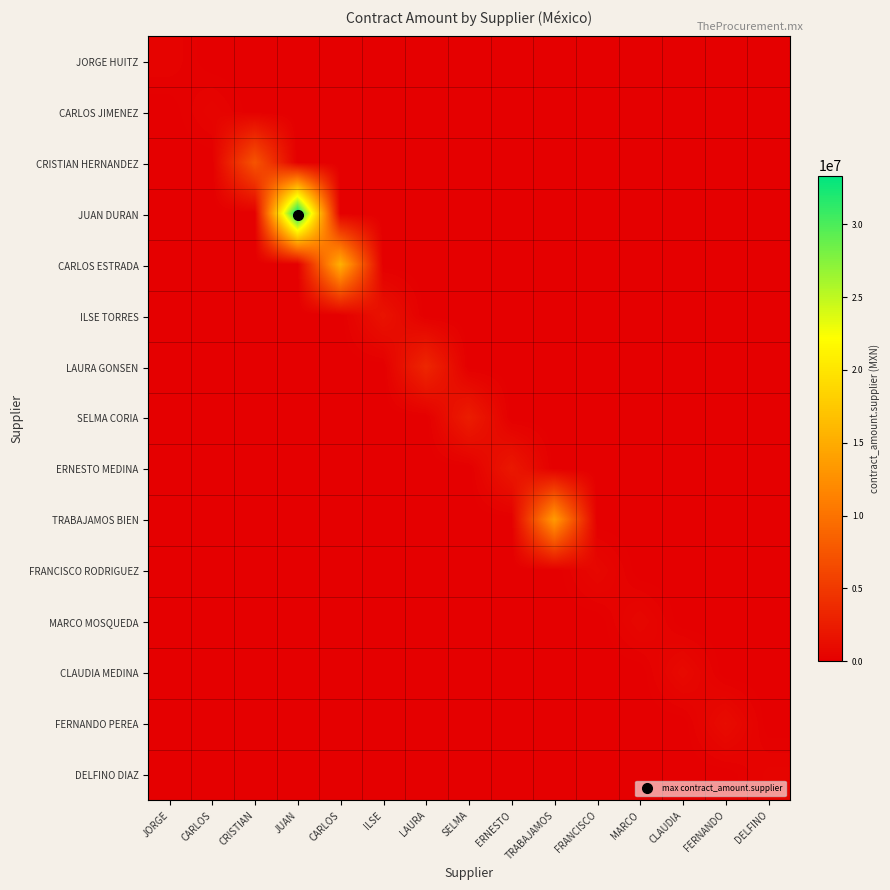

What is the difference between the highest and lowest values at LAURA?

3389916.9